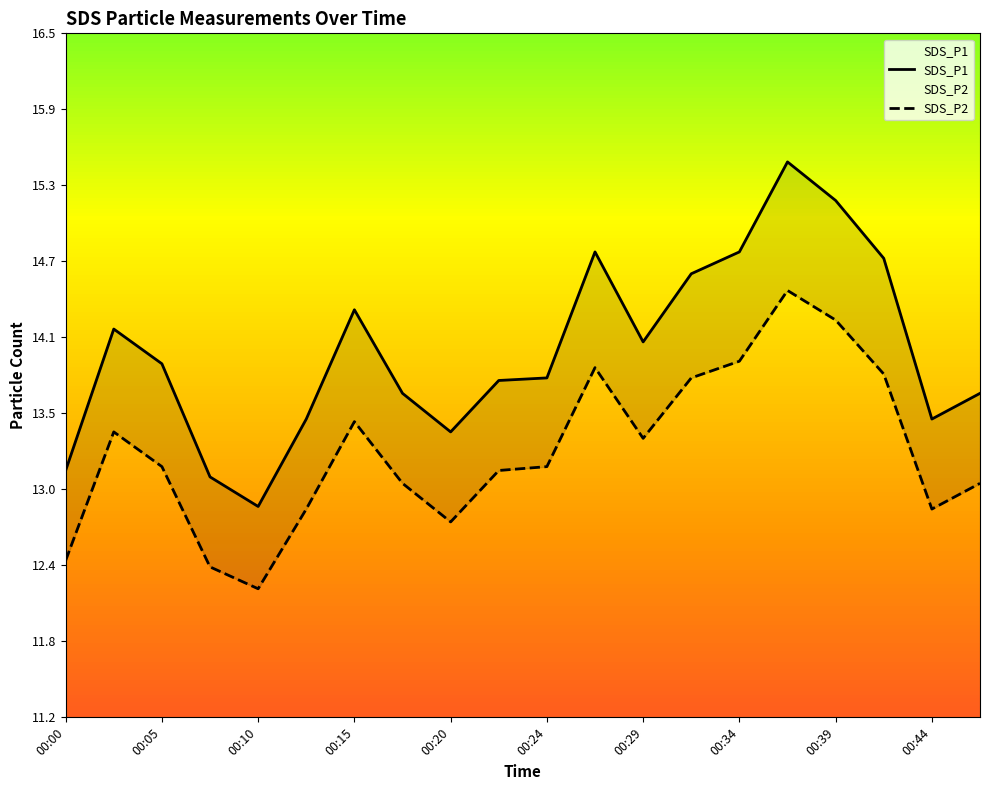

The SDS_P1 series shows 6.9 at 00:29. True or false?

False